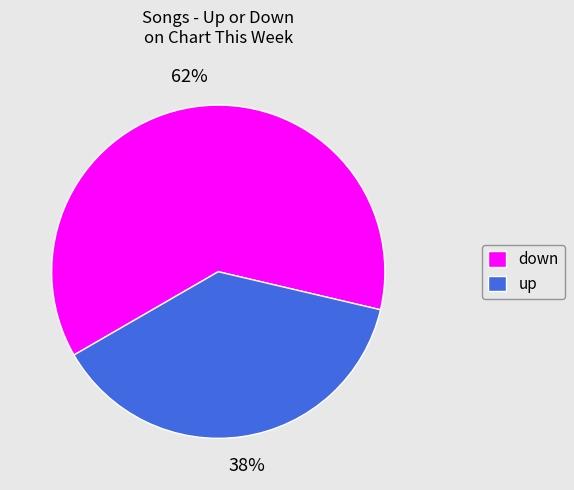

Approximately how many times larger is the value at down compared to up?

1.6